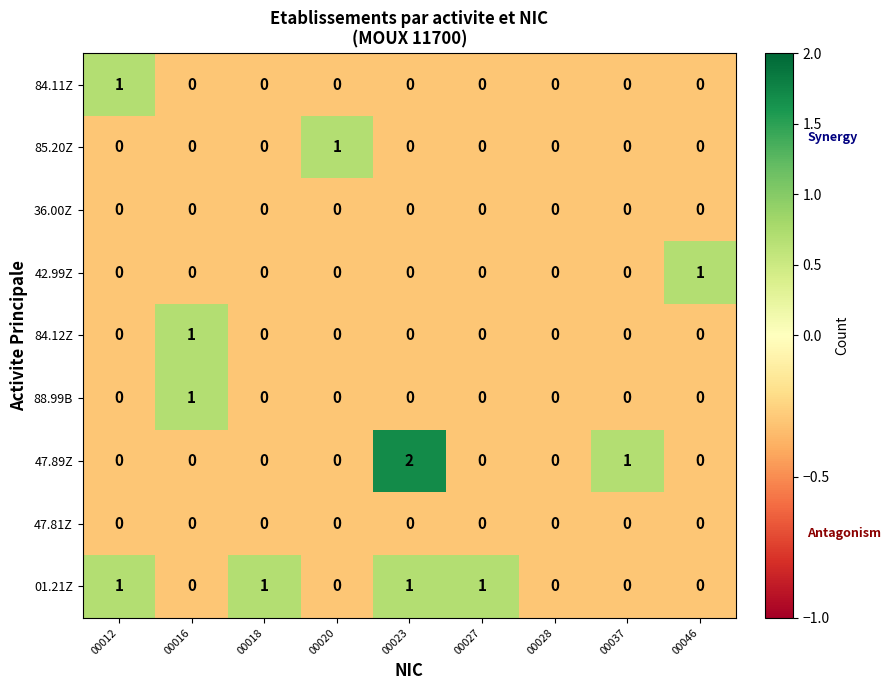

Which series has the largest range (max minus min)?

47.89Z